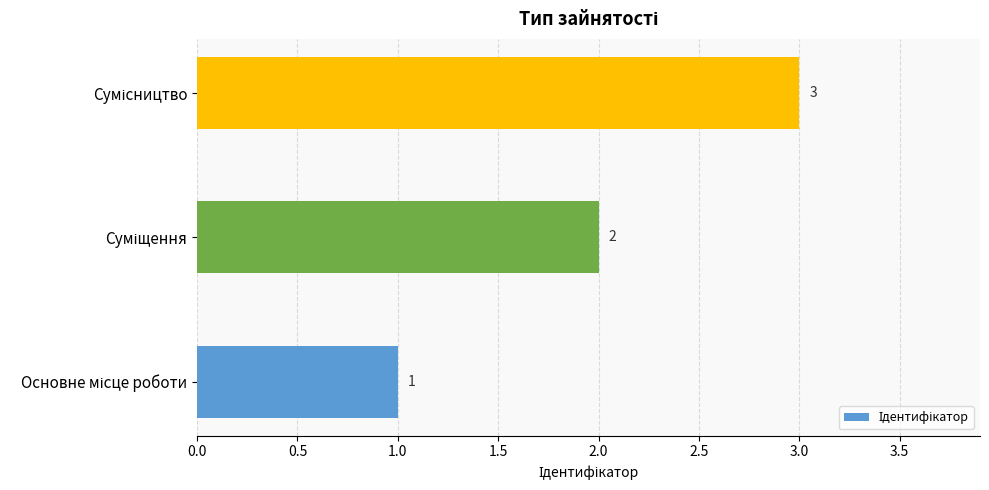

How many values are between 1 and 3?

3